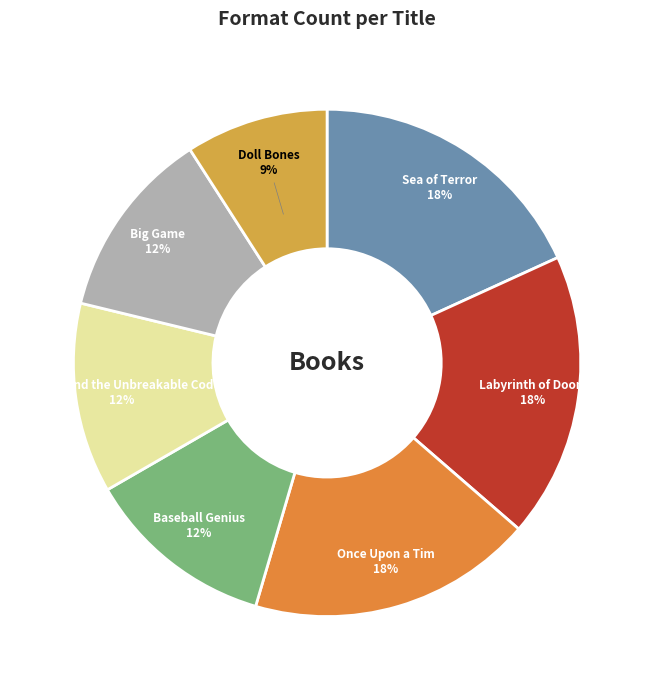

The Baseball Genius slice represents 12% of the pie. True or false?

True